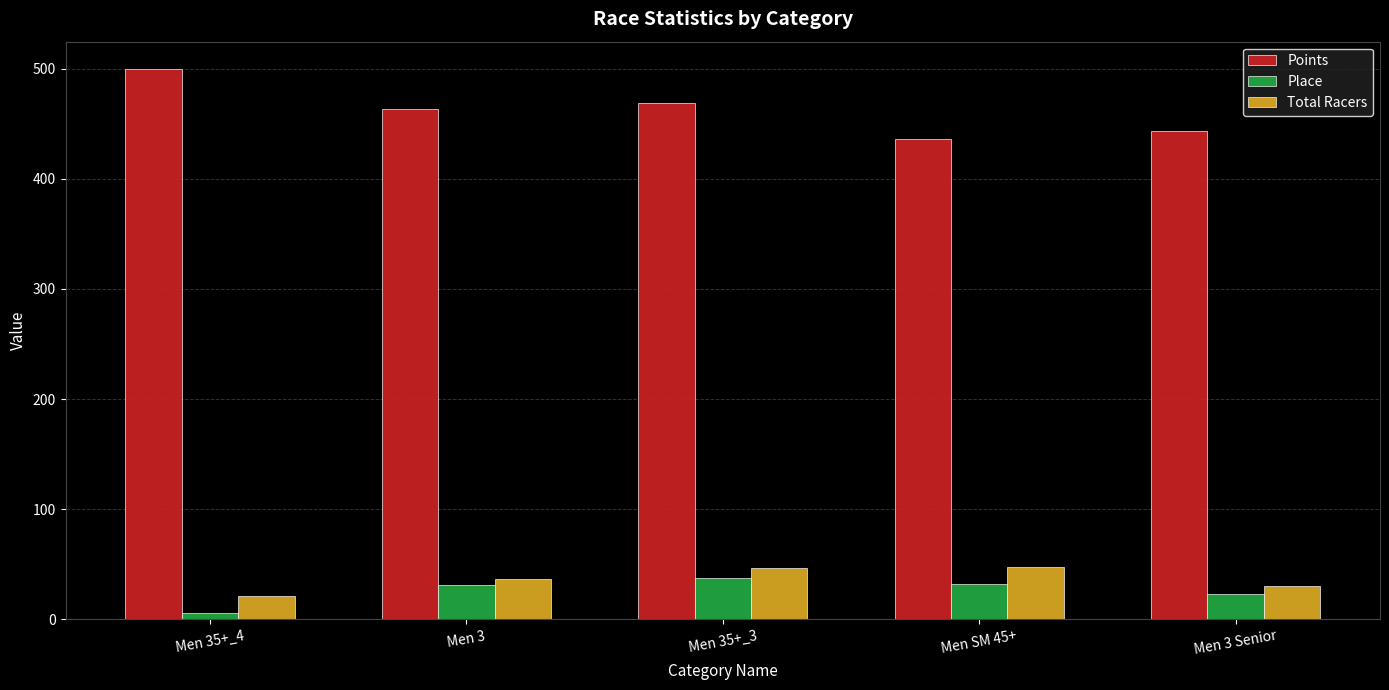

At how many categories does at least one series exceed 267?

5